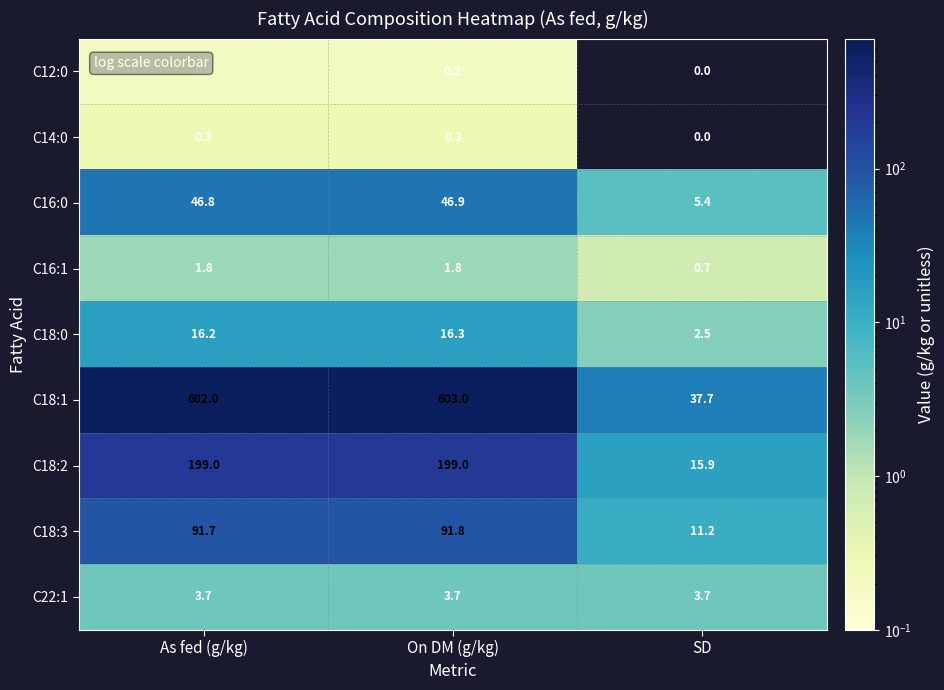

At how many categories does at least one series exceed 561?

2